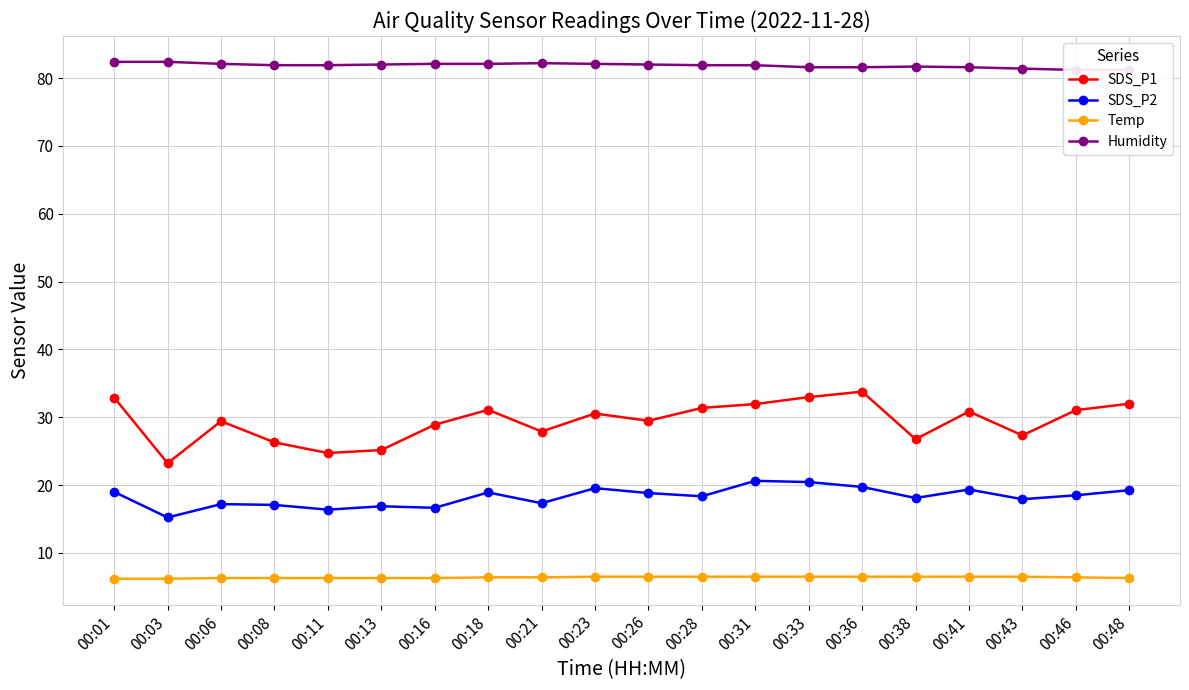

Reading left to right, what are all the values shown in this chart?

SDS_P1: 00:01=32.9	00:03=23.2	00:06=29.4	00:08=26.3	00:11=24.7	00:13=25.2	00:16=28.9	00:18=31.1	00:21=27.9	00:23=30.6	00:26=29.5	00:28=31.4	00:31=31.9	00:33=33.0	00:36=33.8	00:38=26.8	00:41=30.9	00:43=27.3	00:46=31.1	00:48=32.0
SDS_P2: 00:01=19.0	00:03=15.2	00:06=17.2	00:08=17.1	00:11=16.4	00:13=16.9	00:16=16.6	00:18=18.9	00:21=17.3	00:23=19.6	00:26=18.8	00:28=18.4	00:31=20.6	00:33=20.4	00:36=19.7	00:38=18.1	00:41=19.4	00:43=17.9	00:46=18.5	00:48=19.2
Temp: 00:01=6.2	00:03=6.2	00:06=6.3	00:08=6.3	00:11=6.3	00:13=6.3	00:16=6.3	00:18=6.4	00:21=6.4	00:23=6.5	00:26=6.5	00:28=6.5	00:31=6.5	00:33=6.5	00:36=6.5	00:38=6.5	00:41=6.5	00:43=6.5	00:46=6.4	00:48=6.3
Humidity: 00:01=82.4	00:03=82.4	00:06=82.1	00:08=81.9	00:11=81.9	00:13=82.0	00:16=82.1	00:18=82.1	00:21=82.2	00:23=82.1	00:26=82.0	00:28=81.9	00:31=81.9	00:33=81.6	00:36=81.6	00:38=81.7	00:41=81.6	00:43=81.4	00:46=81.2	00:48=81.2